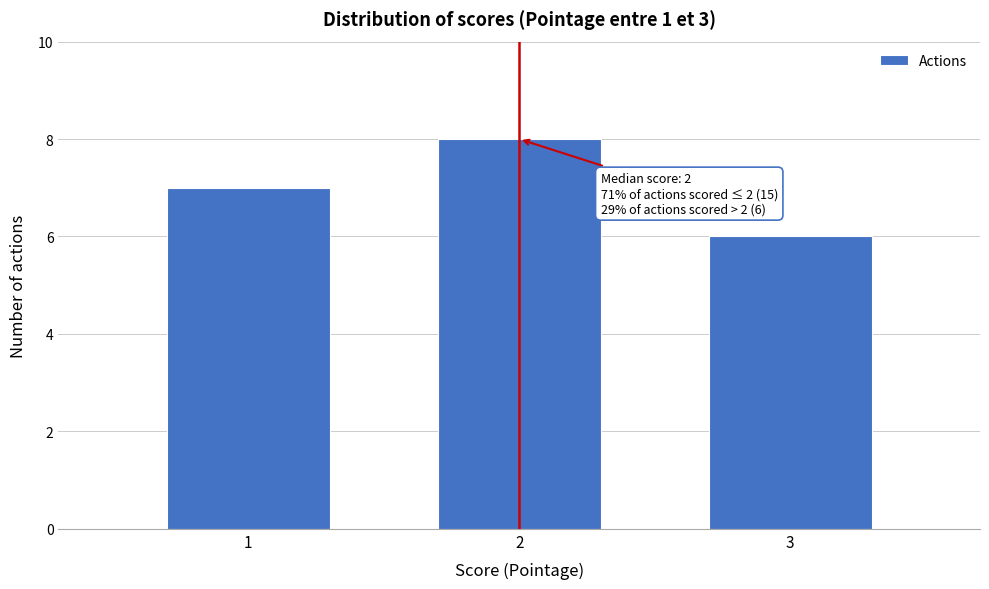

Over which range of the x-axis is the bar tallest?

1.5 to 2.5